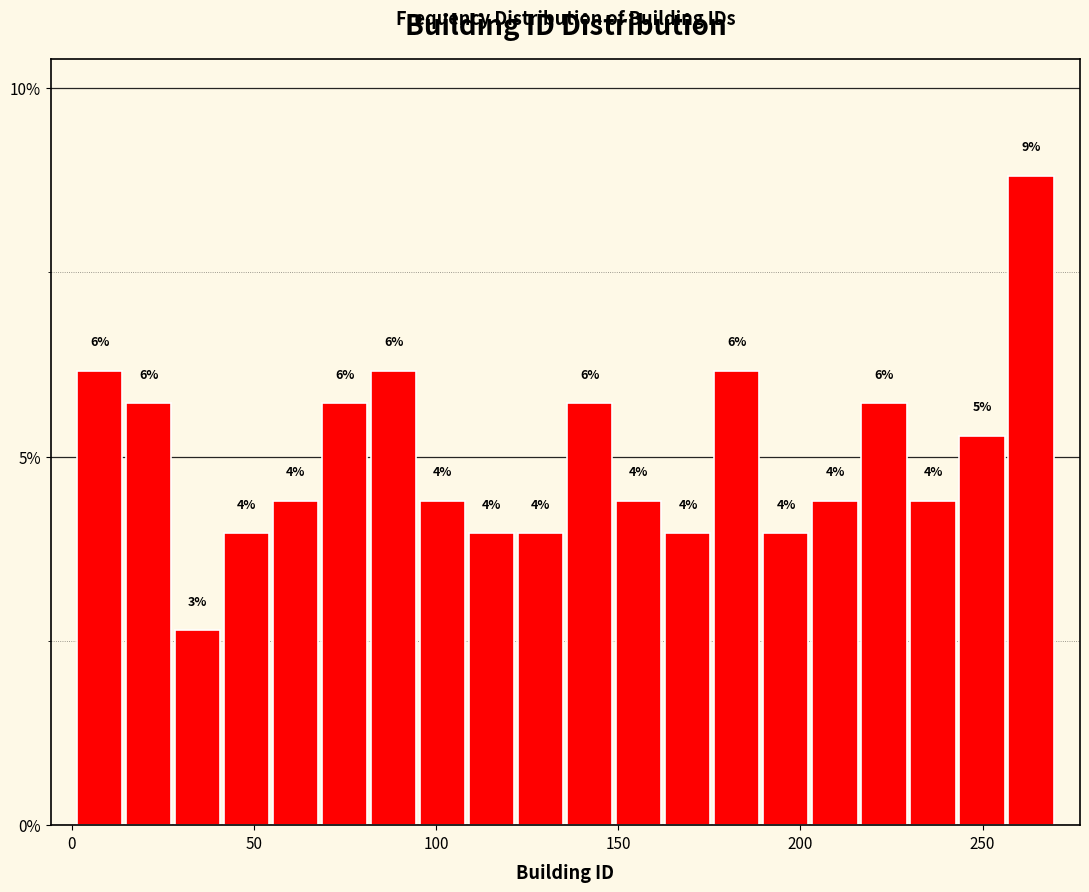

Read against the x-axis, roughly where is the centre of the tallest bar?

265